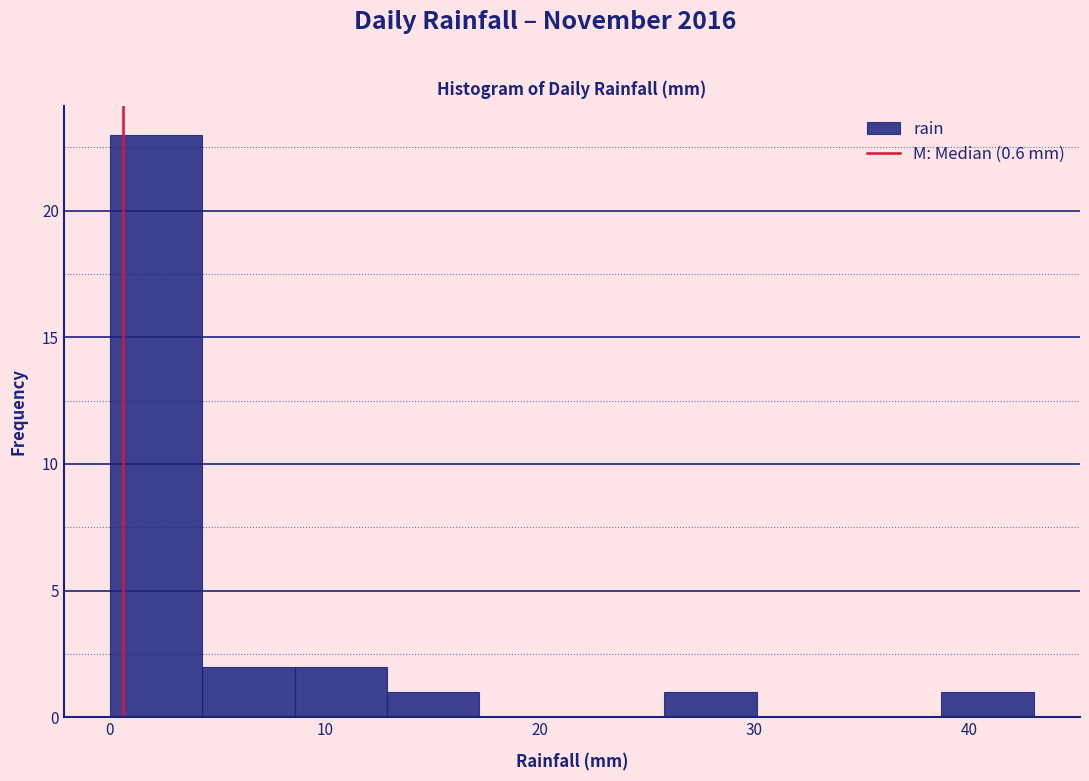

Which range on the x-axis has the tallest bar?

0.0 to 4.3